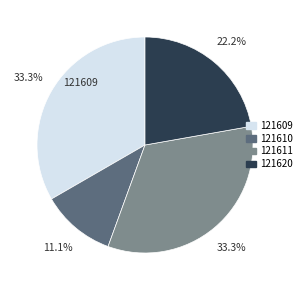

Is it true that 121610 is 11% of the pie?

True